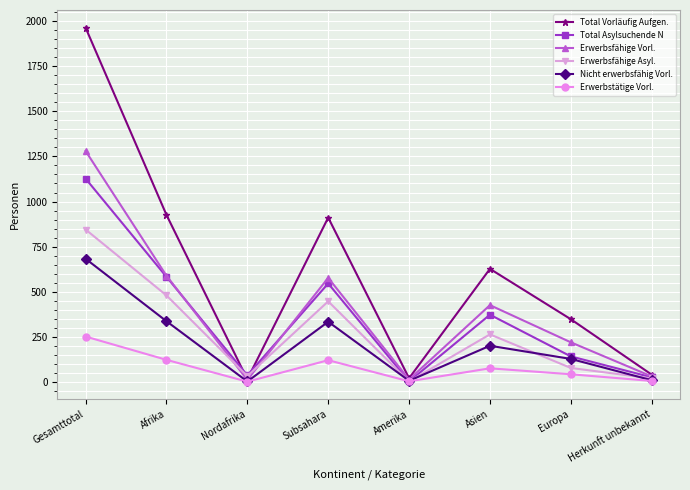

What are all the series names shown in the legend?

Total Vorläufig Aufgen., Total Asylsuchende N, Erwerbsfähige Vorl., Erwerbsfähige Asyl., Nicht erwerbsfähig Vorl., Erwerbstätige Vorl.